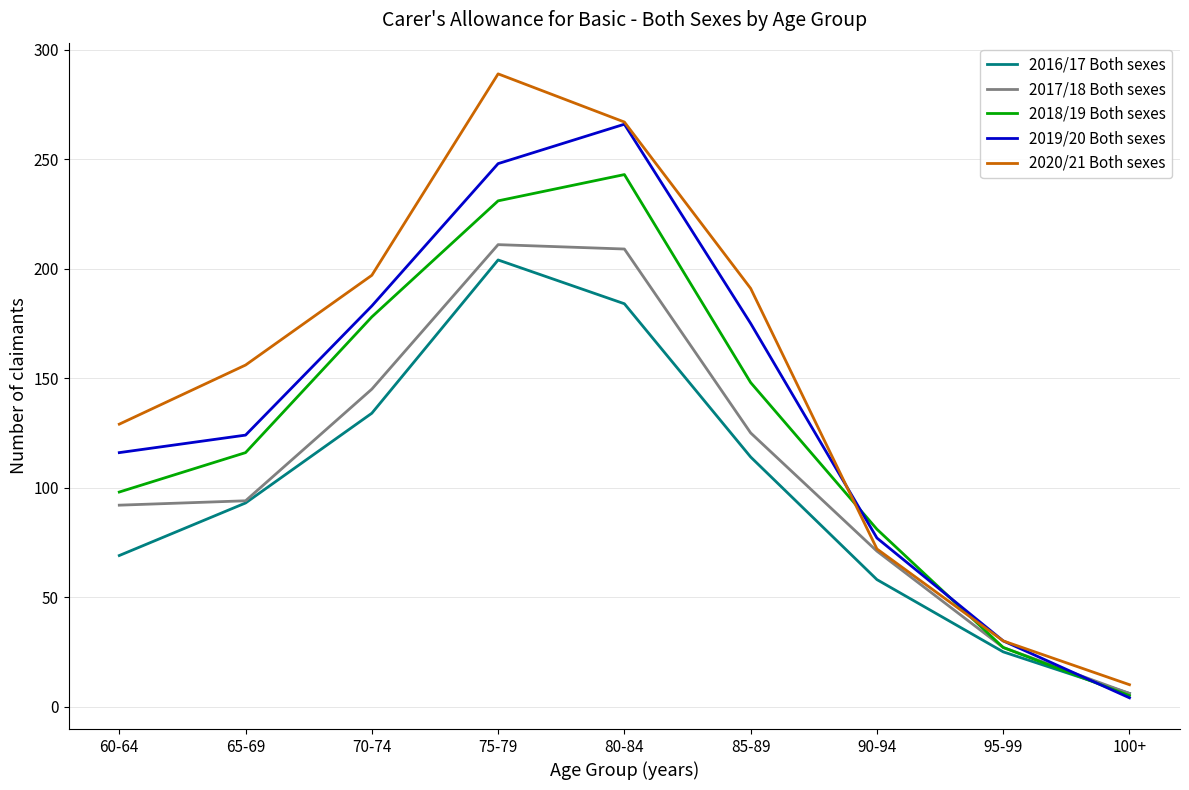

What is the sum of all 2018/19 Both sexes values?

1127